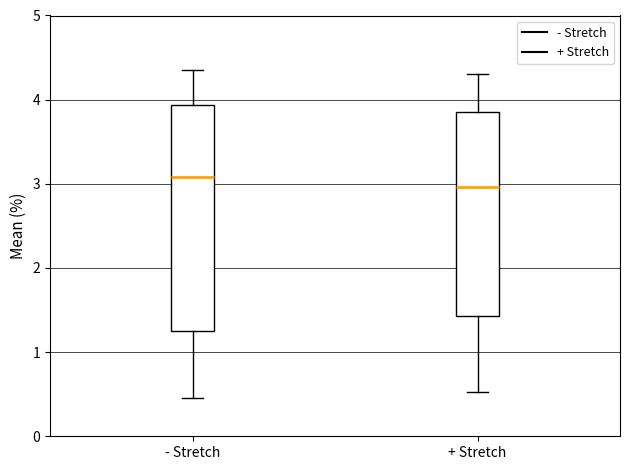

Comparing the boxes themselves (not the whiskers), which one is the tallest?

- Stretch